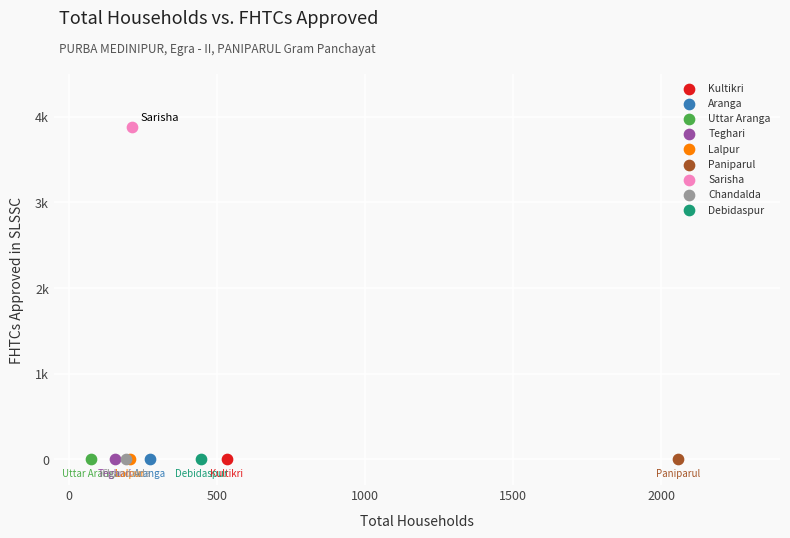

What are all the series names shown in the legend?

Kultikri, Aranga, Uttar Aranga, Teghari, Lalpur, Paniparul, Sarisha, Chandalda, Debidaspur